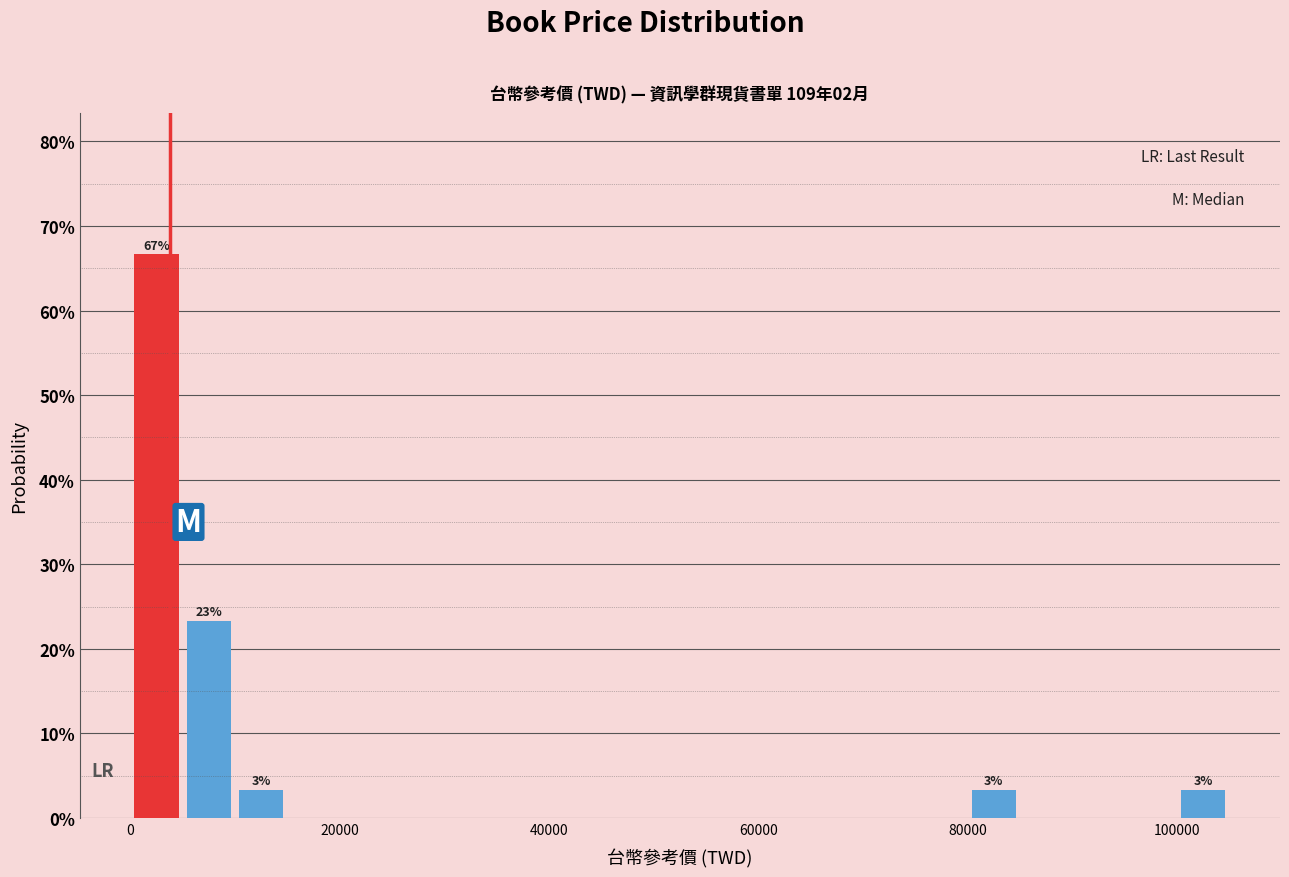

Around what value on the x-axis is the tallest bar? Give the approximate position of its centre, as read against the axis.

2000